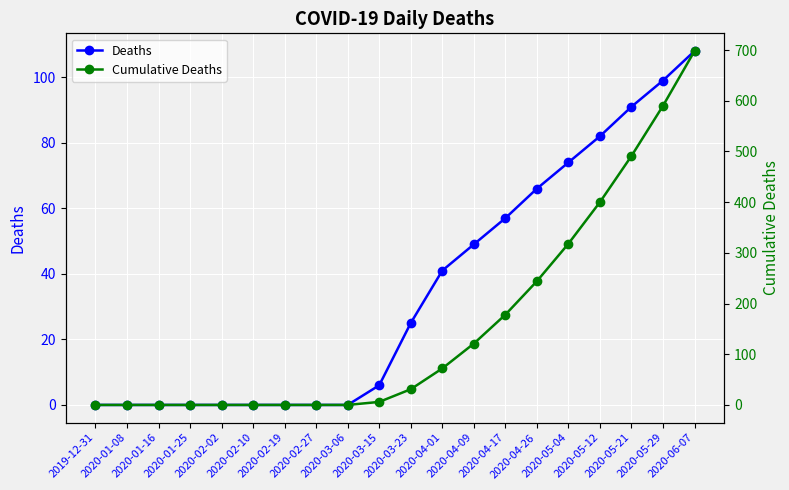

Which series has the largest total across all categories?

Cumulative Deaths